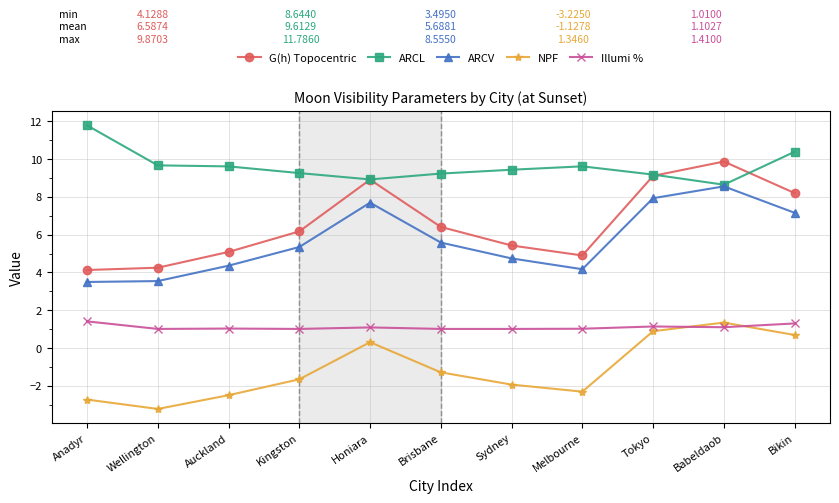

What is the minimum value for ARCL?

8.6